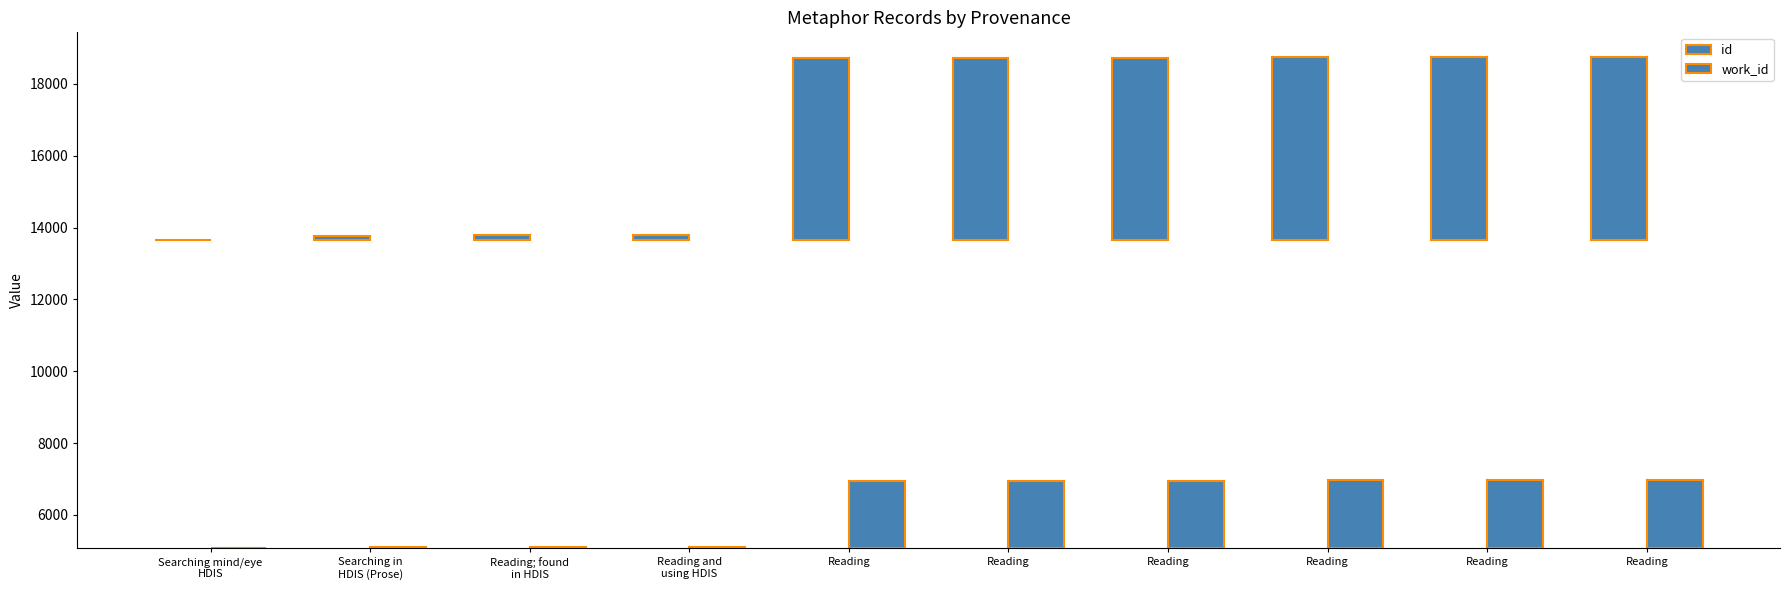

Where is id nearest to the value 2548?

Reading and
using HDIS